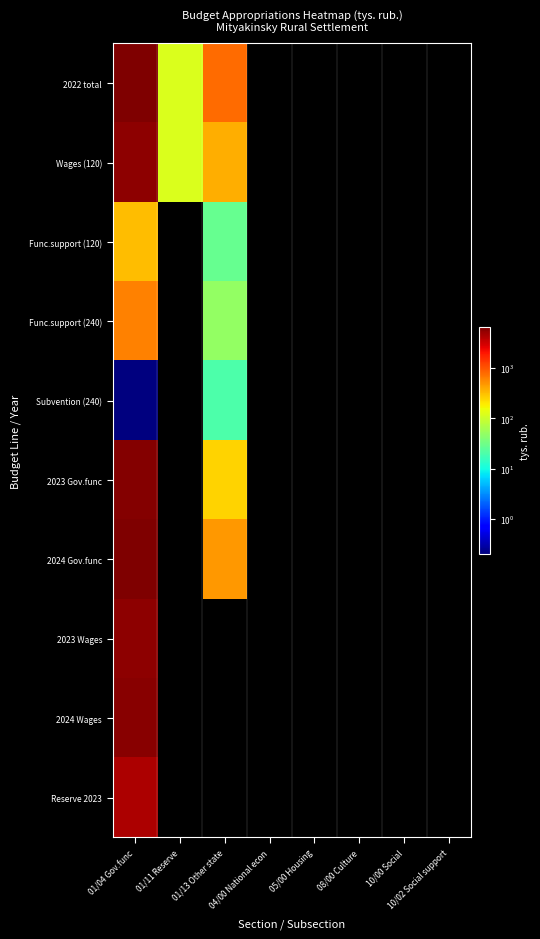

Reading left to right, list all the values displayed in this chart.

2022 total: 01/04 Gov.func=6631.1	01/11 Reserve=119.1	01/13 Other state=796.9	04/00 National econ=0.0	05/00 Housing=0.0	08/00 Culture=0.0	10/00 Social=0.0	10/02 Social support=0.0
Wages (120): 01/04 Gov.func=5693.9	01/11 Reserve=119.1	01/13 Other state=372.3	04/00 National econ=0.0	05/00 Housing=0.0	08/00 Culture=0.0	10/00 Social=0.0	10/02 Social support=0.0
Func.support (120): 01/04 Gov.func=319.3	01/11 Reserve=0.0	01/13 Other state=28.0	04/00 National econ=0.0	05/00 Housing=0.0	08/00 Culture=0.0	10/00 Social=0.0	10/02 Social support=0.0
Func.support (240): 01/04 Gov.func=617.7	01/11 Reserve=0.0	01/13 Other state=50.0	04/00 National econ=0.0	05/00 Housing=0.0	08/00 Culture=0.0	10/00 Social=0.0	10/02 Social support=0.0
Subvention (240): 01/04 Gov.func=0.2	01/11 Reserve=0.0	01/13 Other state=20.0	04/00 National econ=0.0	05/00 Housing=0.0	08/00 Culture=0.0	10/00 Social=0.0	10/02 Social support=0.0
2023 Gov.func: 01/04 Gov.func=6225.6	01/11 Reserve=0.0	01/13 Other state=250.6	04/00 National econ=0.0	05/00 Housing=0.0	08/00 Culture=0.0	10/00 Social=0.0	10/02 Social support=0.0
2024 Gov.func: 01/04 Gov.func=6452.4	01/11 Reserve=0.0	01/13 Other state=477.9	04/00 National econ=0.0	05/00 Housing=0.0	08/00 Culture=0.0	10/00 Social=0.0	10/02 Social support=0.0
2023 Wages: 01/04 Gov.func=5801.2	01/11 Reserve=0.0	01/13 Other state=0.0	04/00 National econ=0.0	05/00 Housing=0.0	08/00 Culture=0.0	10/00 Social=0.0	10/02 Social support=0.0
2024 Wages: 01/04 Gov.func=5993.3	01/11 Reserve=0.0	01/13 Other state=0.0	04/00 National econ=0.0	05/00 Housing=0.0	08/00 Culture=0.0	10/00 Social=0.0	10/02 Social support=0.0
Reserve 2023: 01/04 Gov.func=4393.2	01/11 Reserve=0.0	01/13 Other state=0.0	04/00 National econ=0.0	05/00 Housing=0.0	08/00 Culture=0.0	10/00 Social=0.0	10/02 Social support=0.0